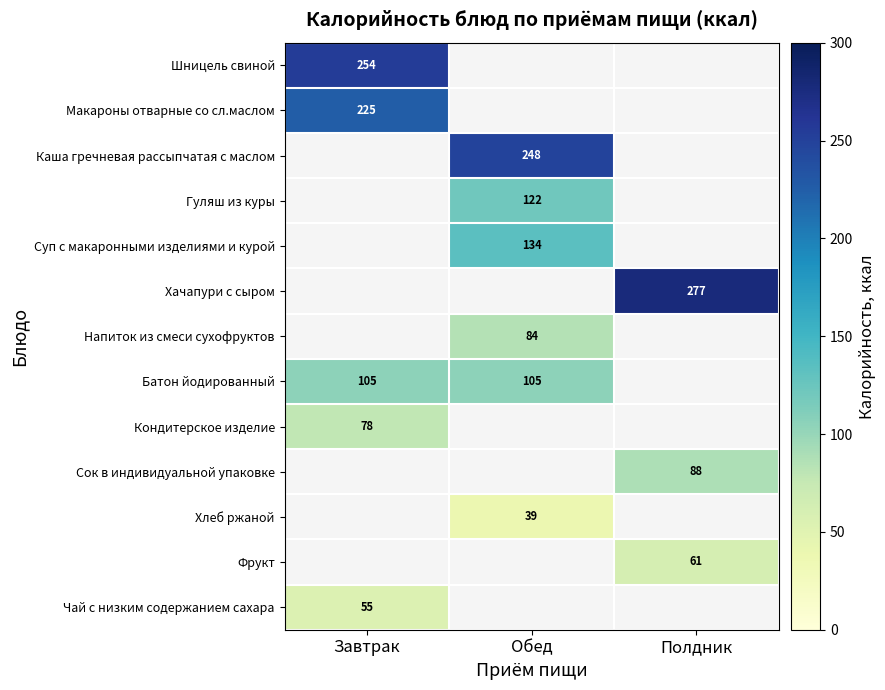

What is the maximum value for Кондитерское изделие?

78.0